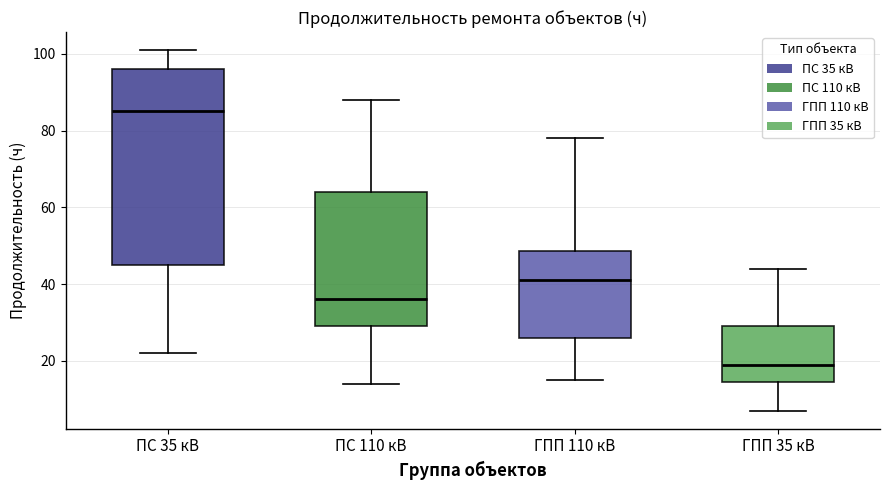

Which box is the tallest, from its lower edge to its upper edge?

ПС 35 кВ